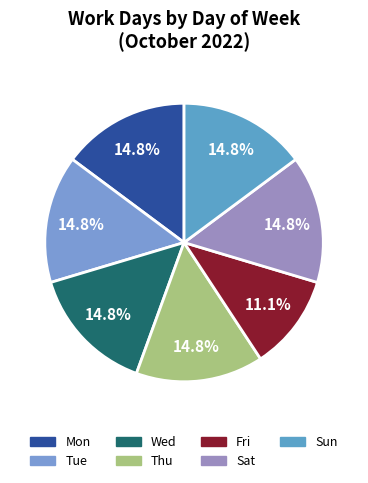

What percentage is NOT represented by Sat?

85.2%